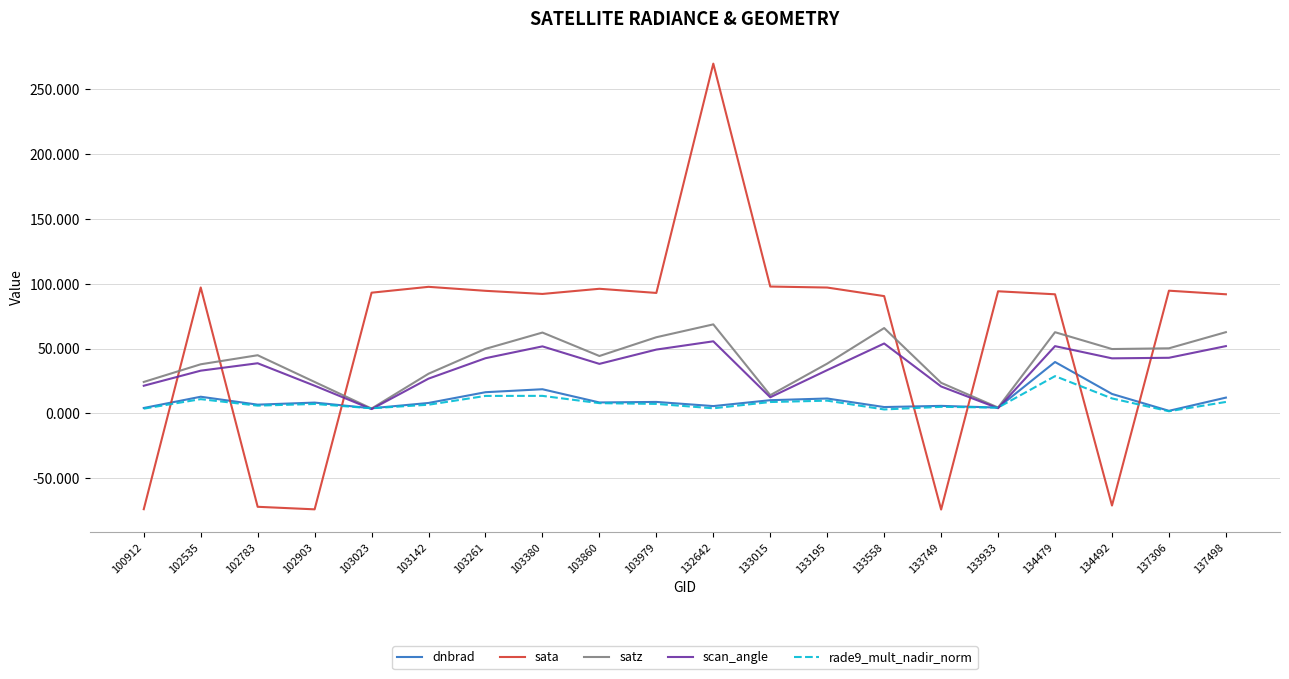

Count the number of categories in the chart.

20